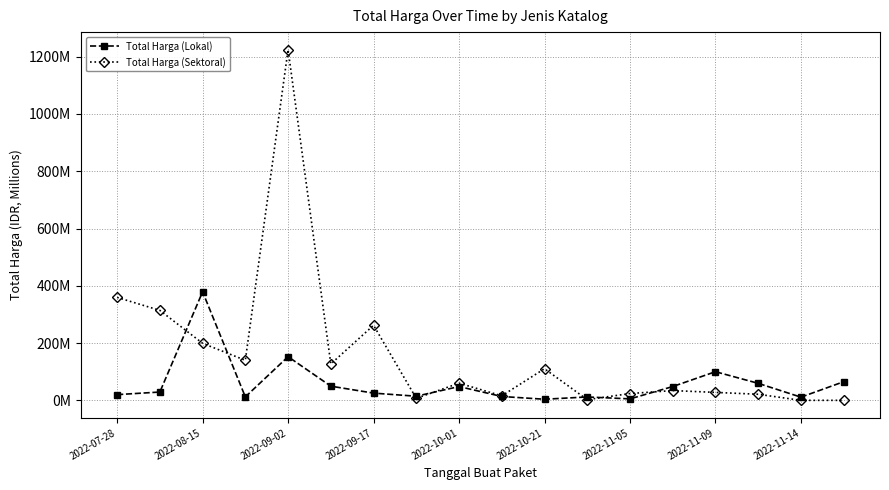

What is the sum of all Total Harga (Sektoral) values?

2928.6